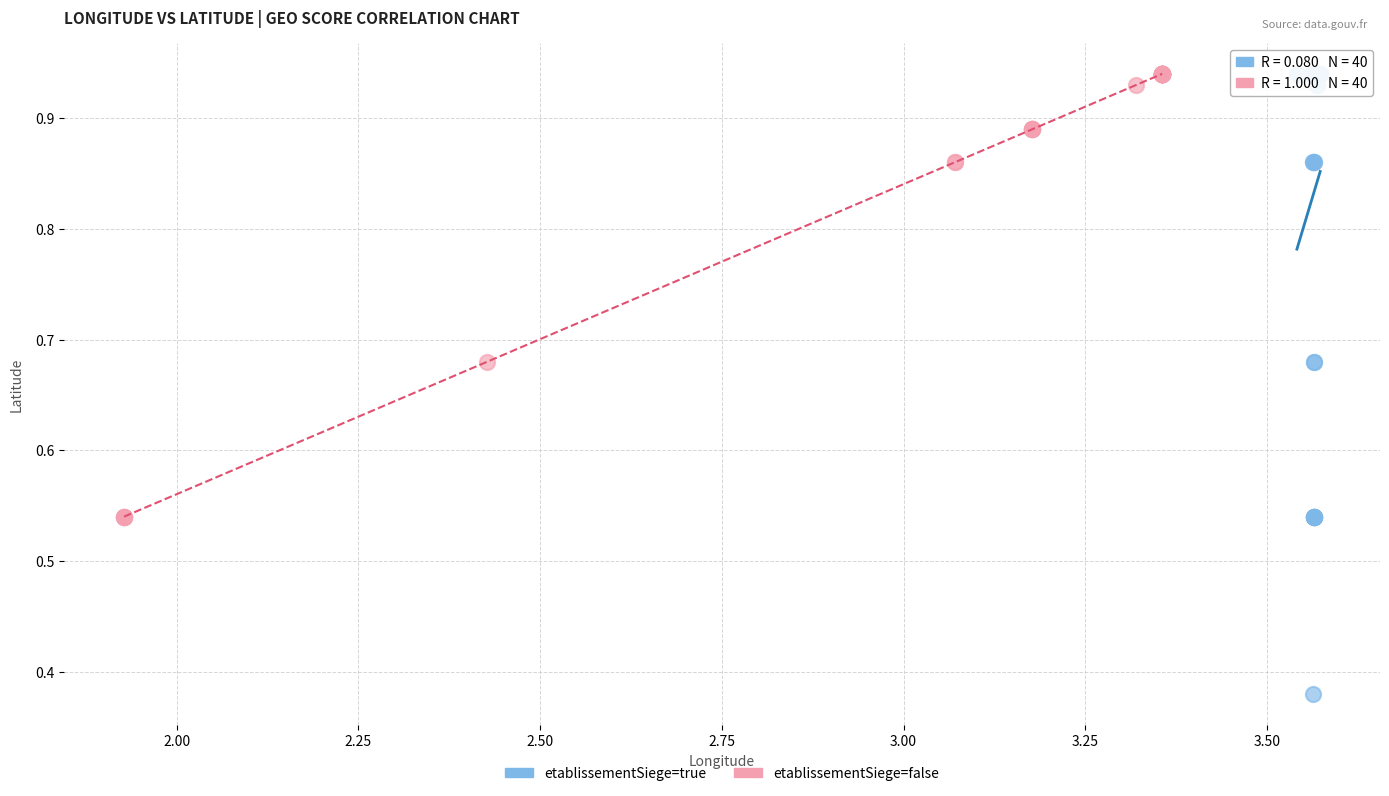

What are all the series names shown in the legend?

etablissementSiege=true, etablissementSiege=false